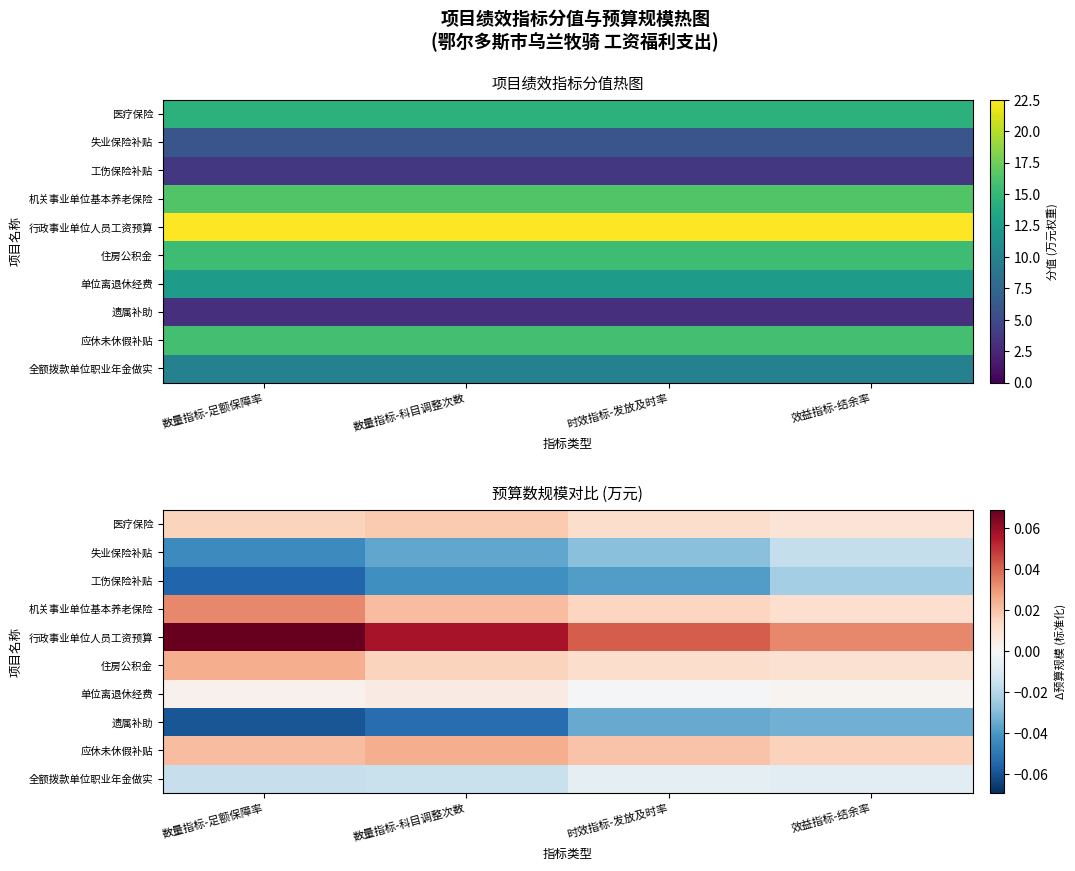

What is the difference between the highest and lowest values at 数量指标-科目调整次数?

0.1